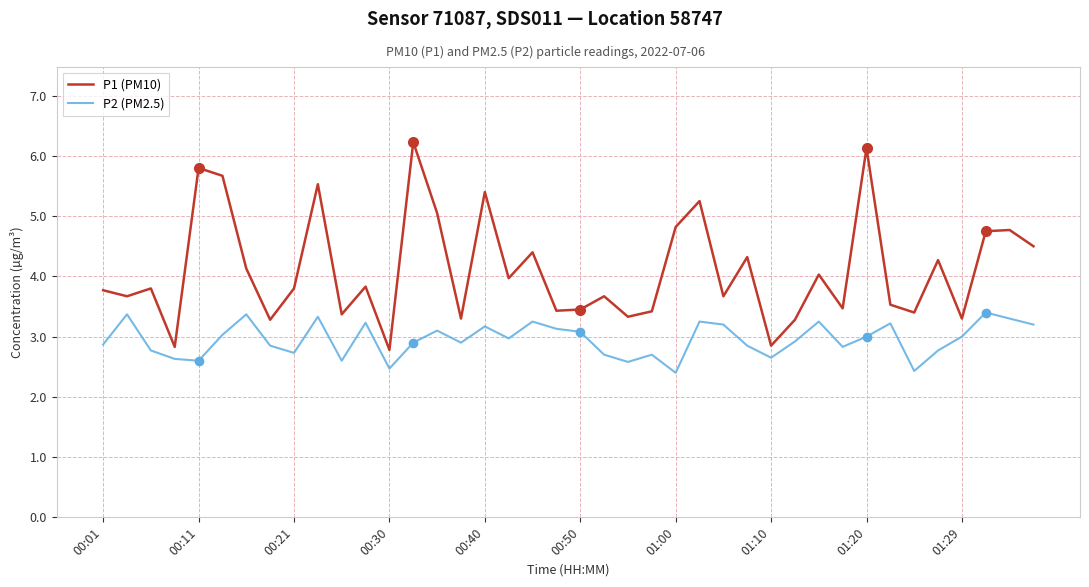

Which series has the largest total across all categories?

P1 (PM10)